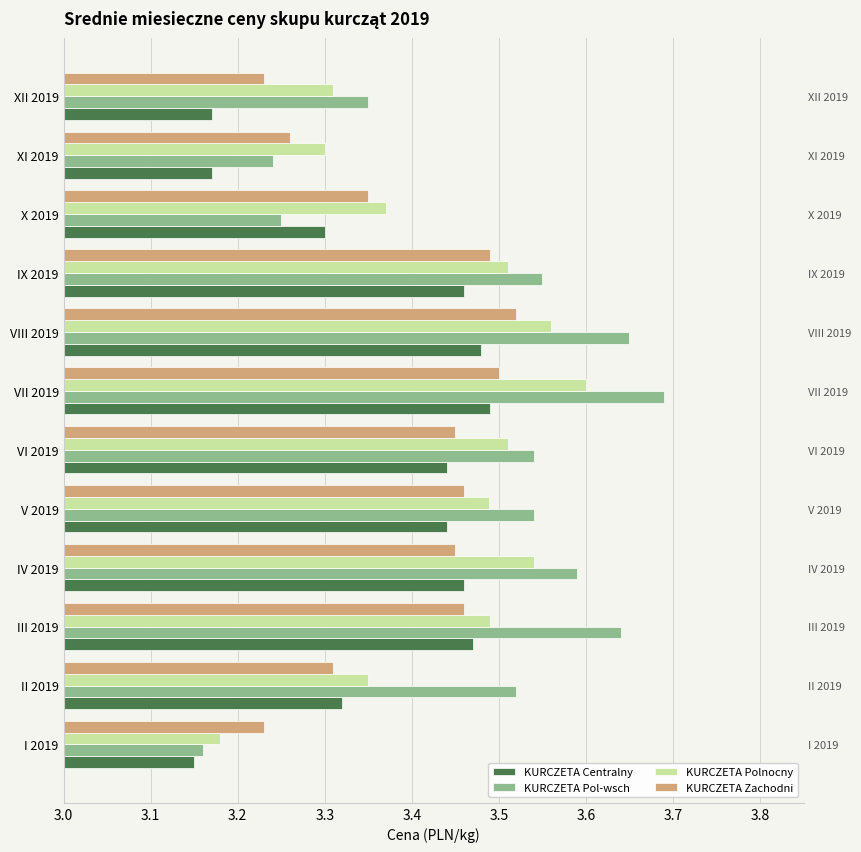

Reading left to right, list all the values displayed in this chart.

KURCZETA Centralny: 3.1	3.3	3.5	3.5	3.4	3.4	3.5	3.5	3.5	3.3	3.2	3.2
KURCZETA Pol-wsch: 3.2	3.5	3.6	3.6	3.5	3.5	3.7	3.6	3.5	3.2	3.2	3.4
KURCZETA Polnocny: 3.2	3.4	3.5	3.5	3.5	3.5	3.6	3.6	3.5	3.4	3.3	3.3
KURCZETA Zachodni: 3.2	3.3	3.5	3.5	3.5	3.5	3.5	3.5	3.5	3.4	3.3	3.2